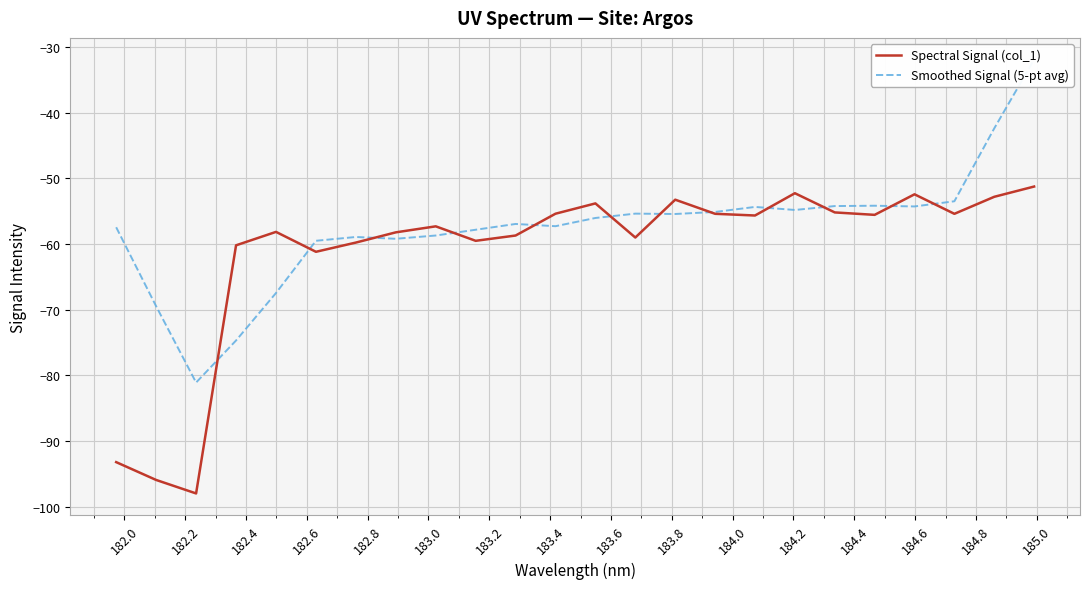

What is the minimum value for Spectral Signal (col_1)?

-98.0